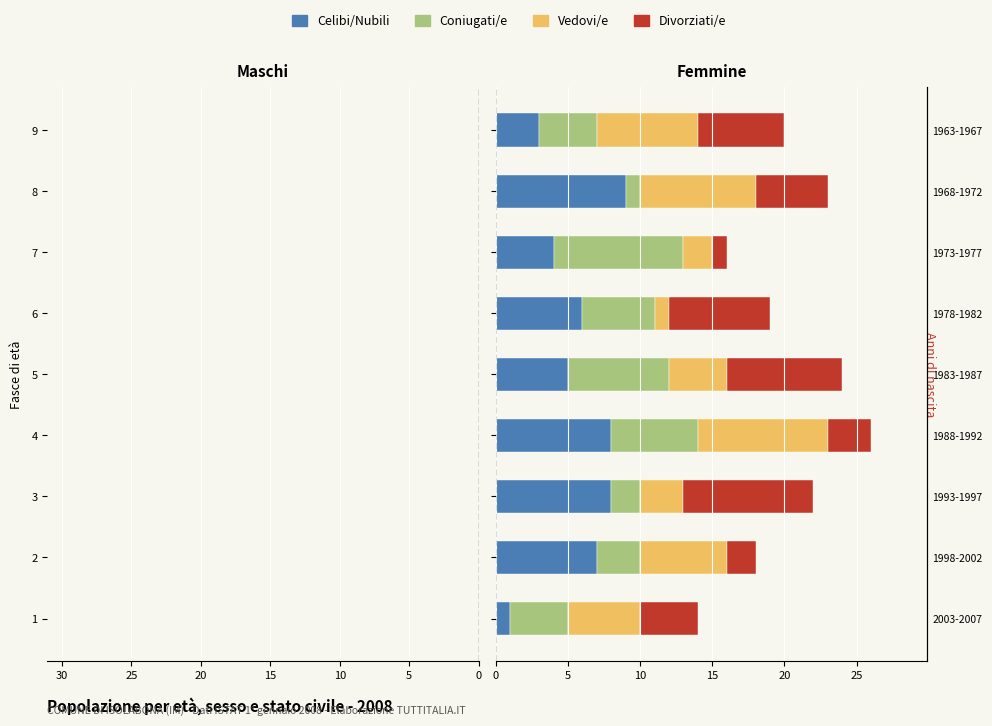

How many categories are shown in the chart?

9